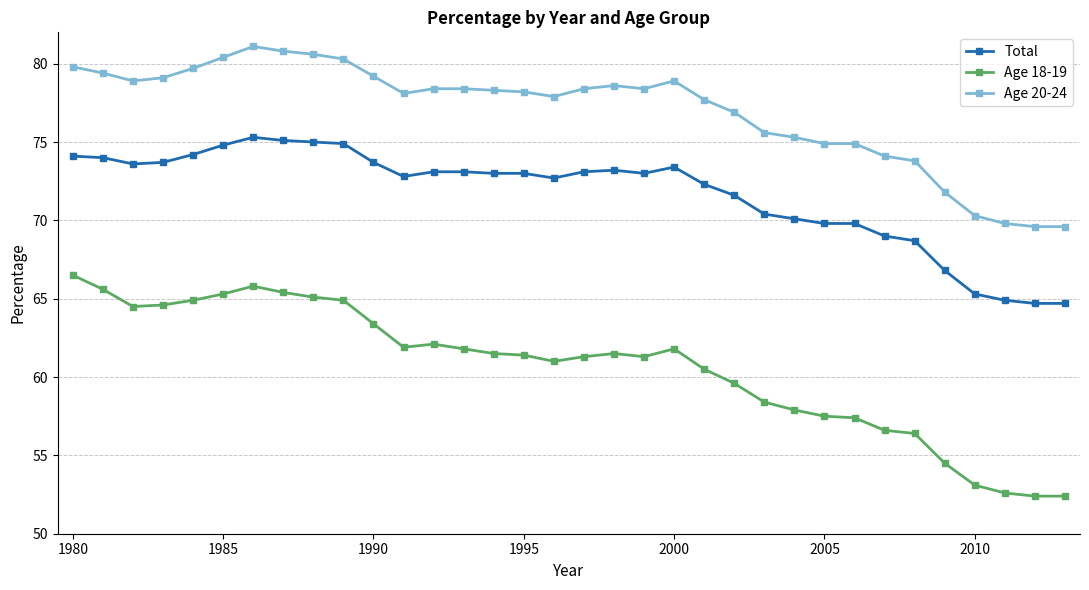

What is the sum of all Age 20-24 values?

2617.2